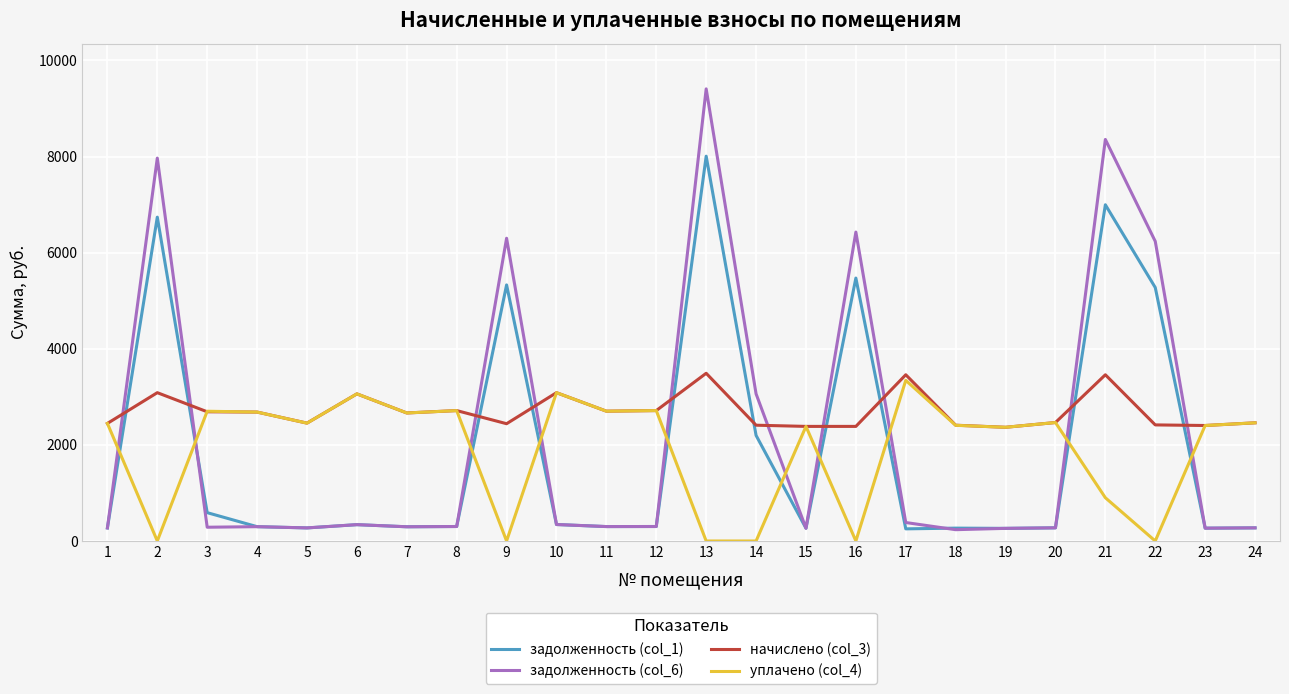

Which series ends up on top after the final intersection of начислено (col_3) and задолженность (col_1)?

начислено (col_3)